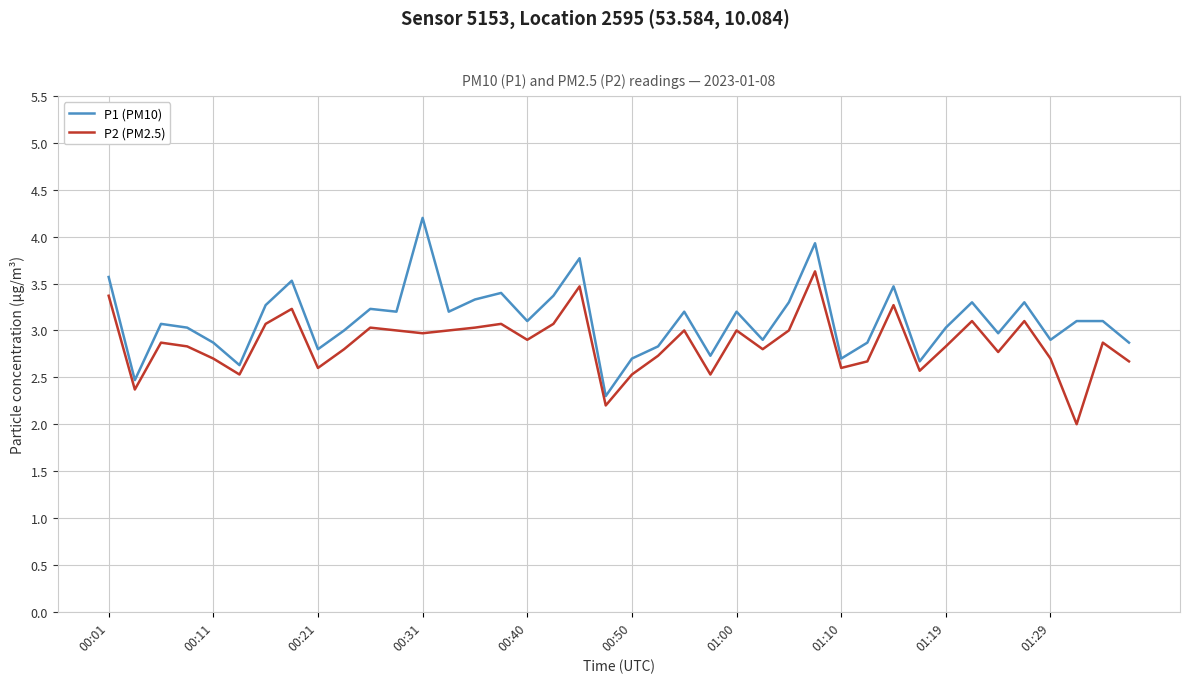

In P1 (PM10), how many points are lower than both neighbors (excluding endpoints)?

13